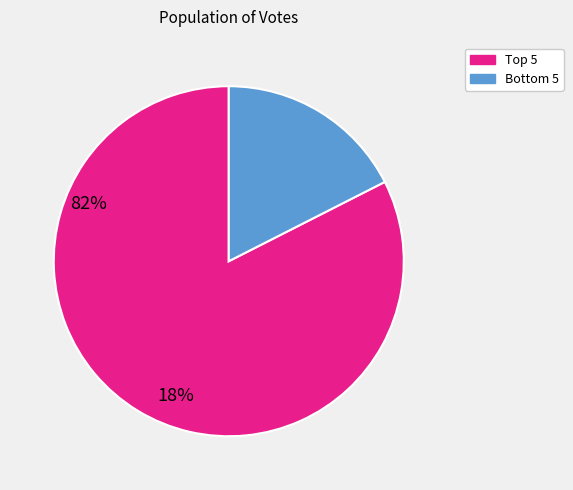

Count the number of slices in the pie.

2